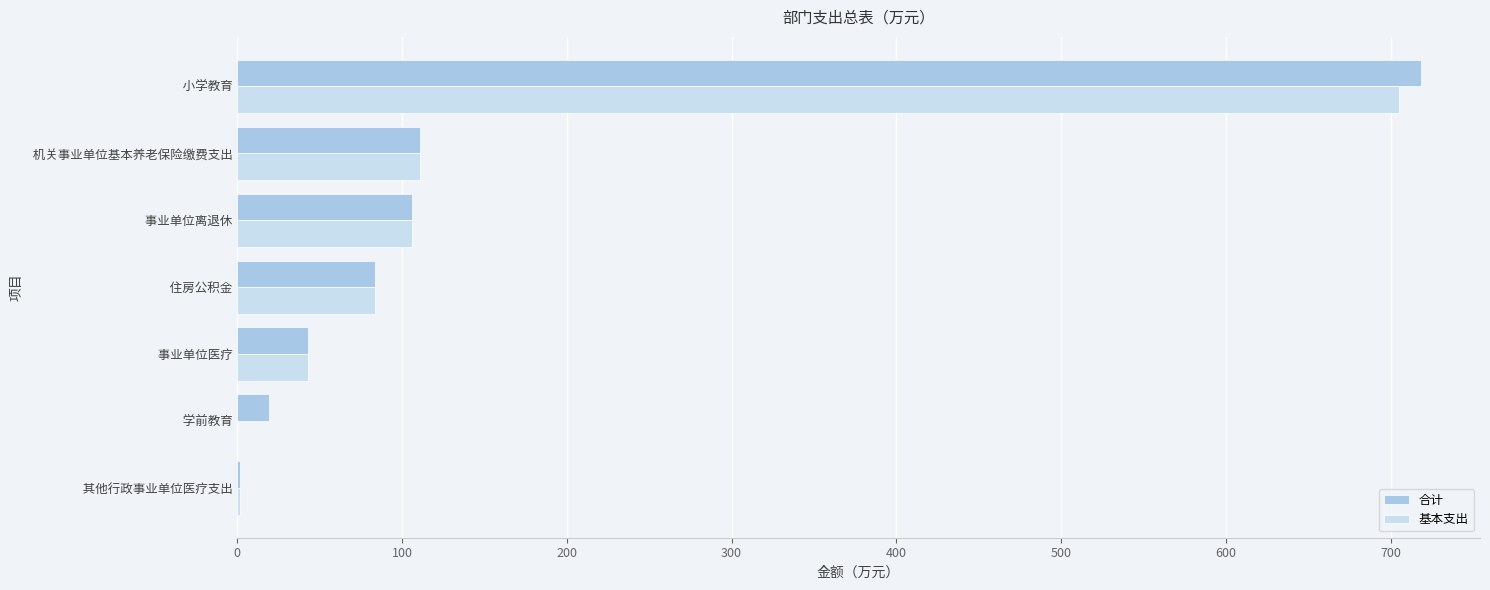

True or false: 合计 has a value of 51.5 at  事业单位离退休.

False